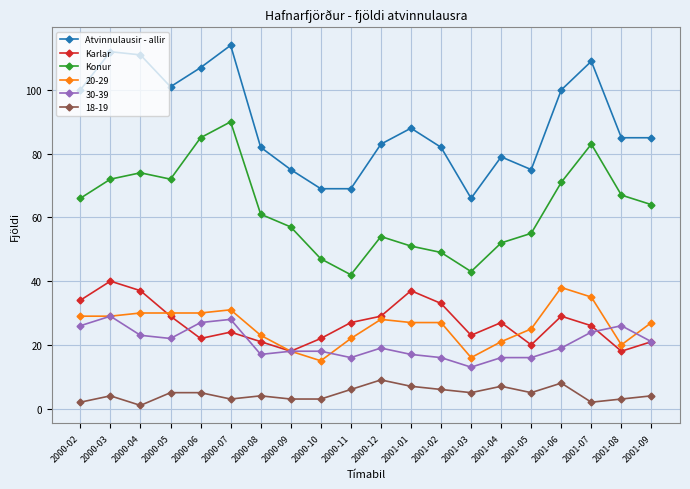

Rank the series by their maximum value, from highest to lowest.

Atvinnulausir - allir, Konur, Karlar, 20-29, 30-39, 18-19